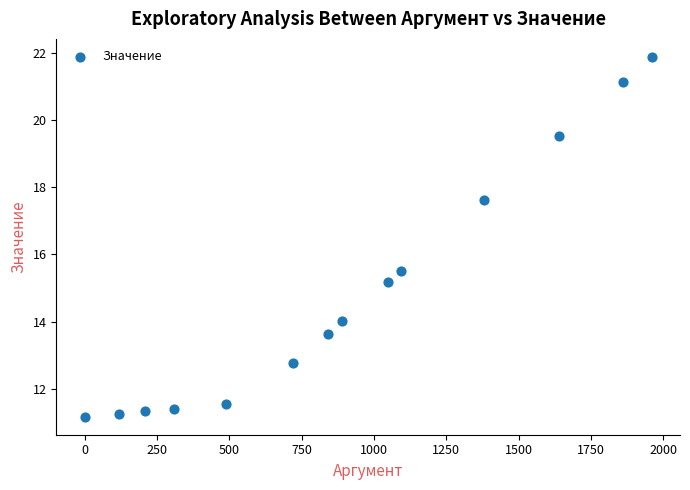

What is the range of X values (max minus min)?

1960.0